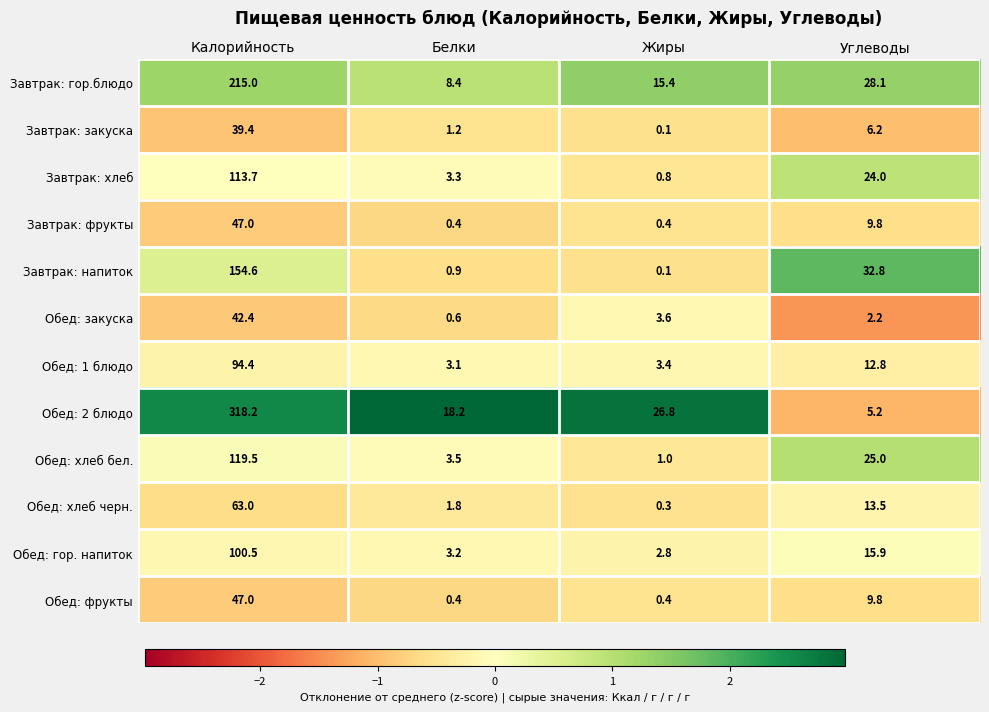

Between Калорийность and Жиры, which series saw the biggest shift?

Обед: 2 блюдо